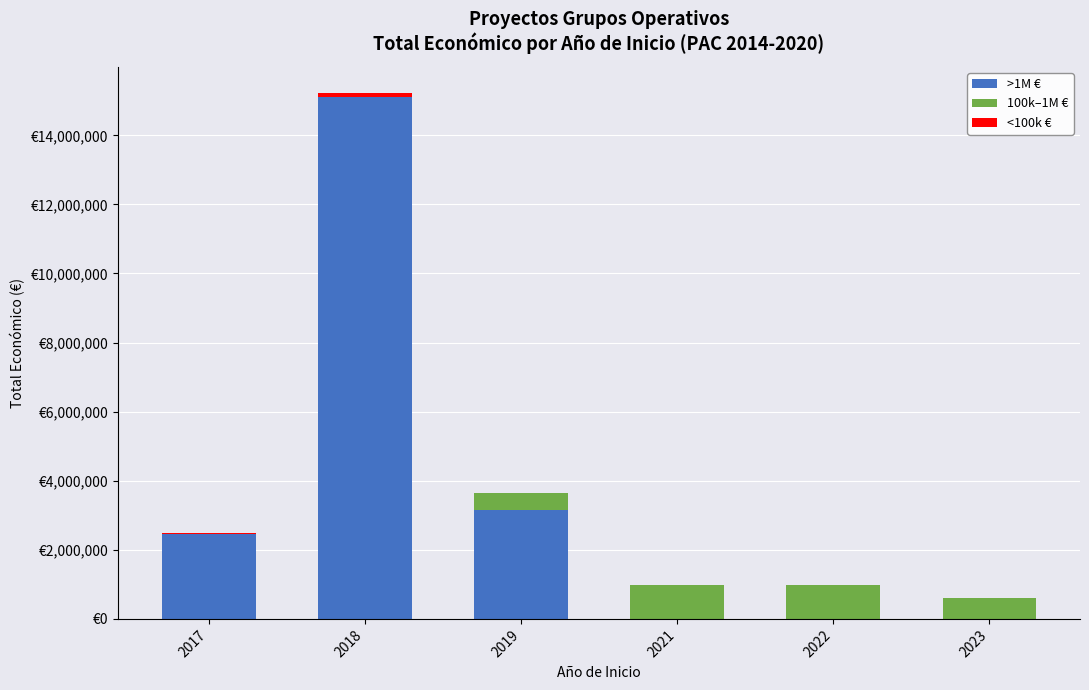

Are the bars grouped side by side (vs. stacked)?

No